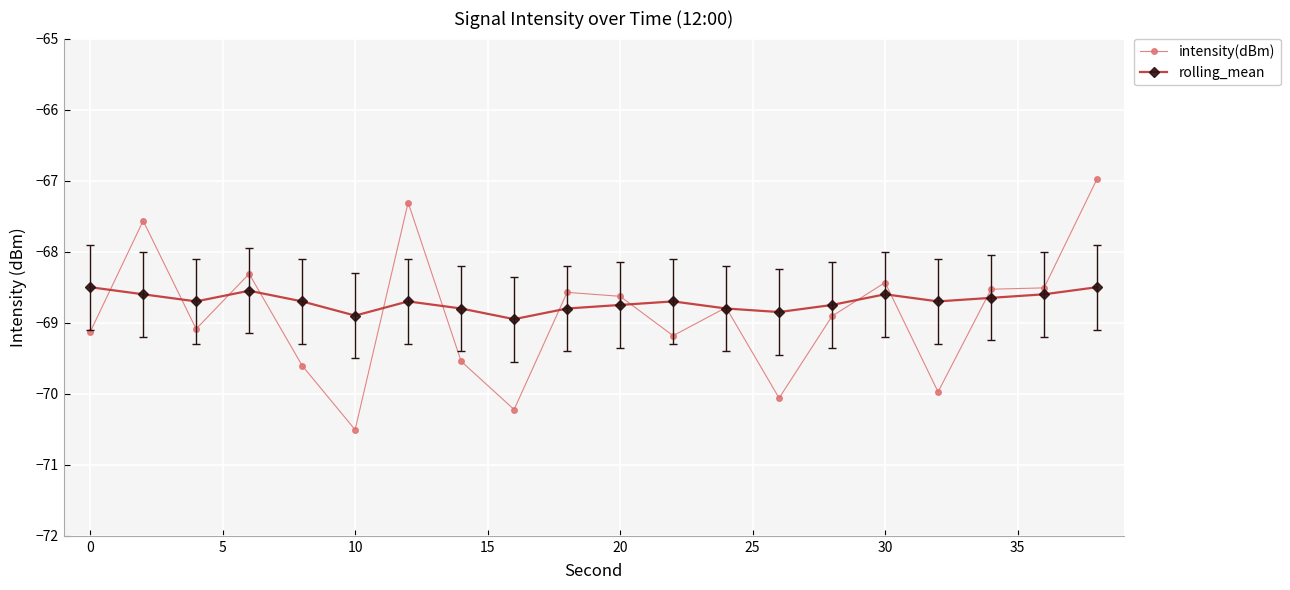

What is the maximum value for intensity(dBm)?

-67.0